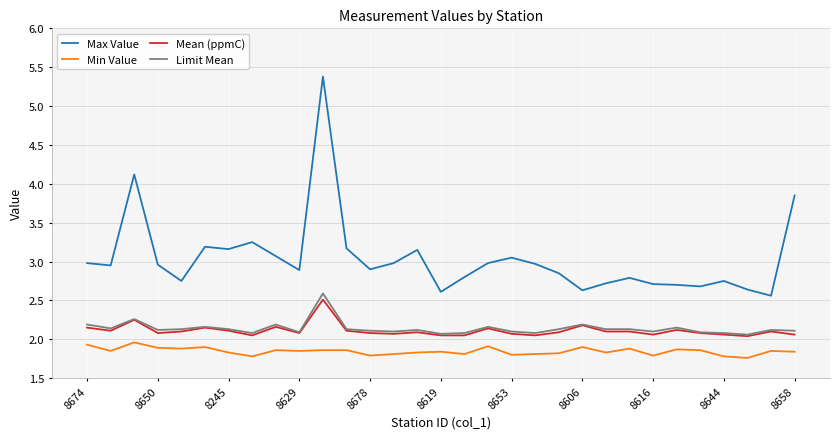

How many lines are shown in the chart?

4